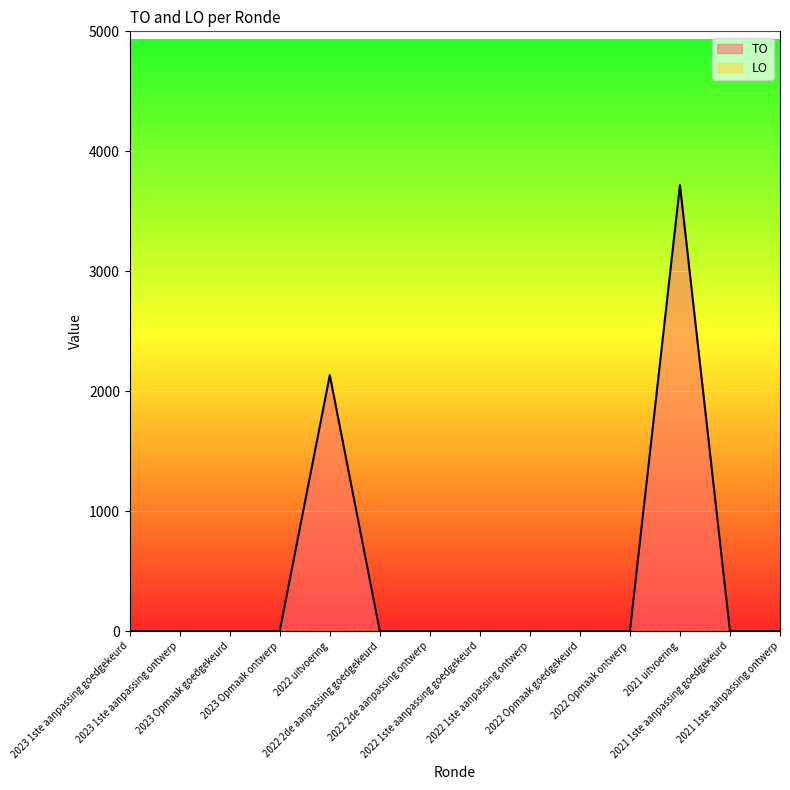

What is the maximum value shown in the chart?

3718